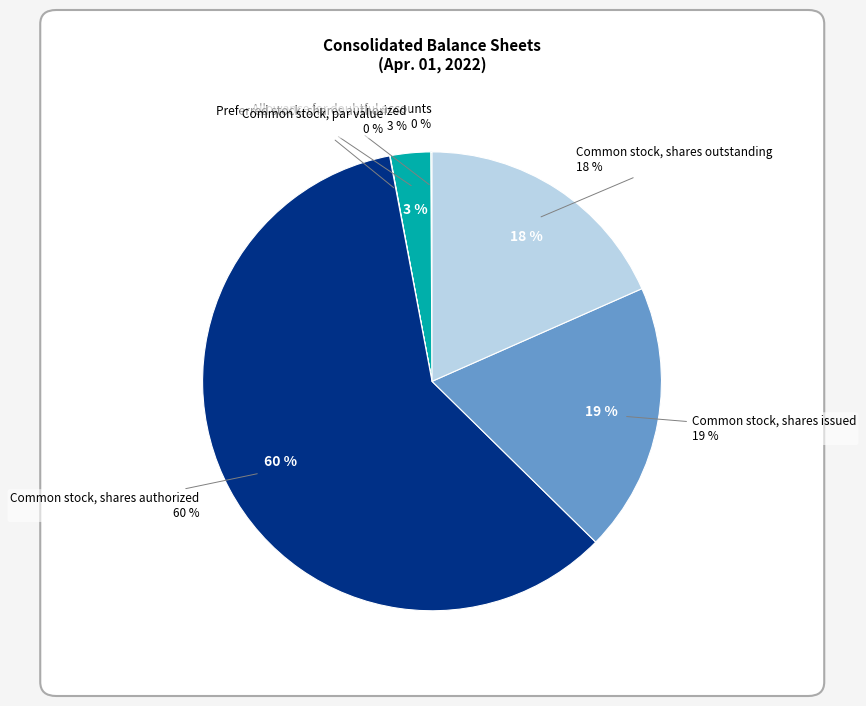

Combined, do Common stock, shares authorized and Common stock, par value account for over 50%?

Yes